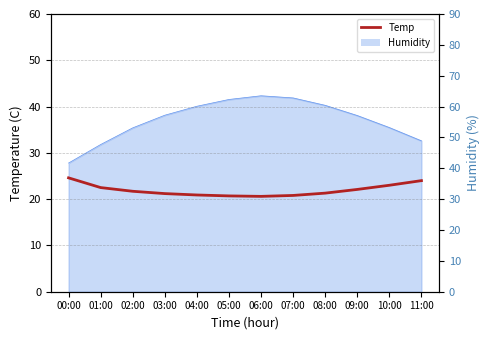

What is the difference between the second highest and second lowest values?

3.3